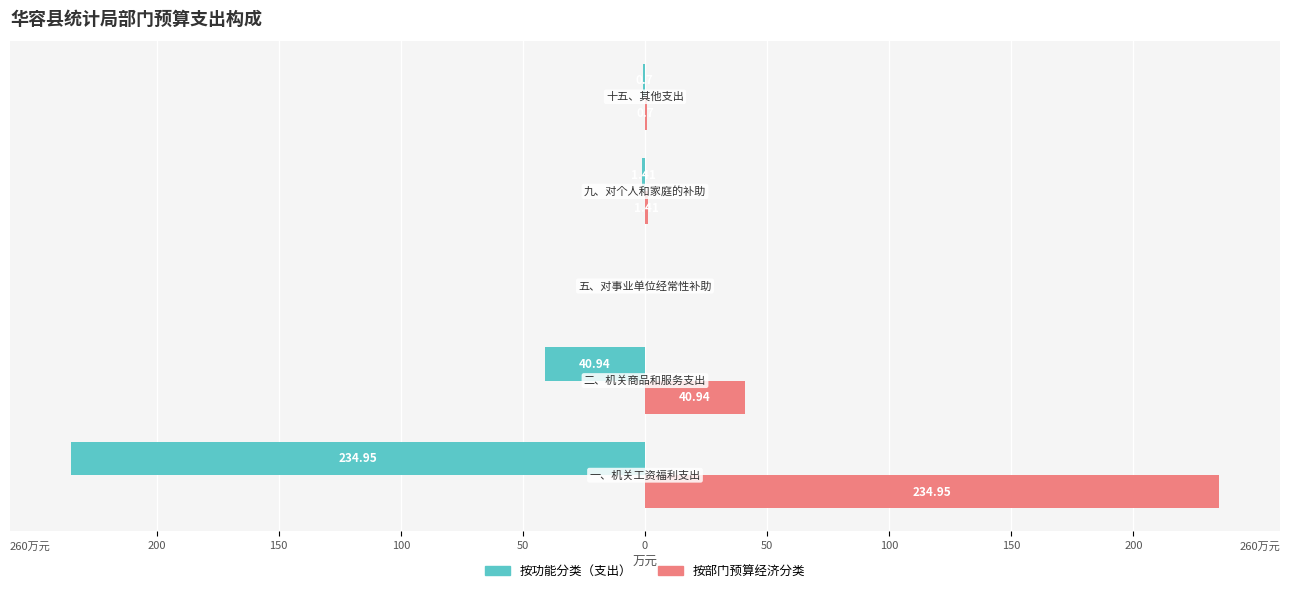

What are all the series names shown in the legend?

按功能分类（支出）, 按部门预算经济分类